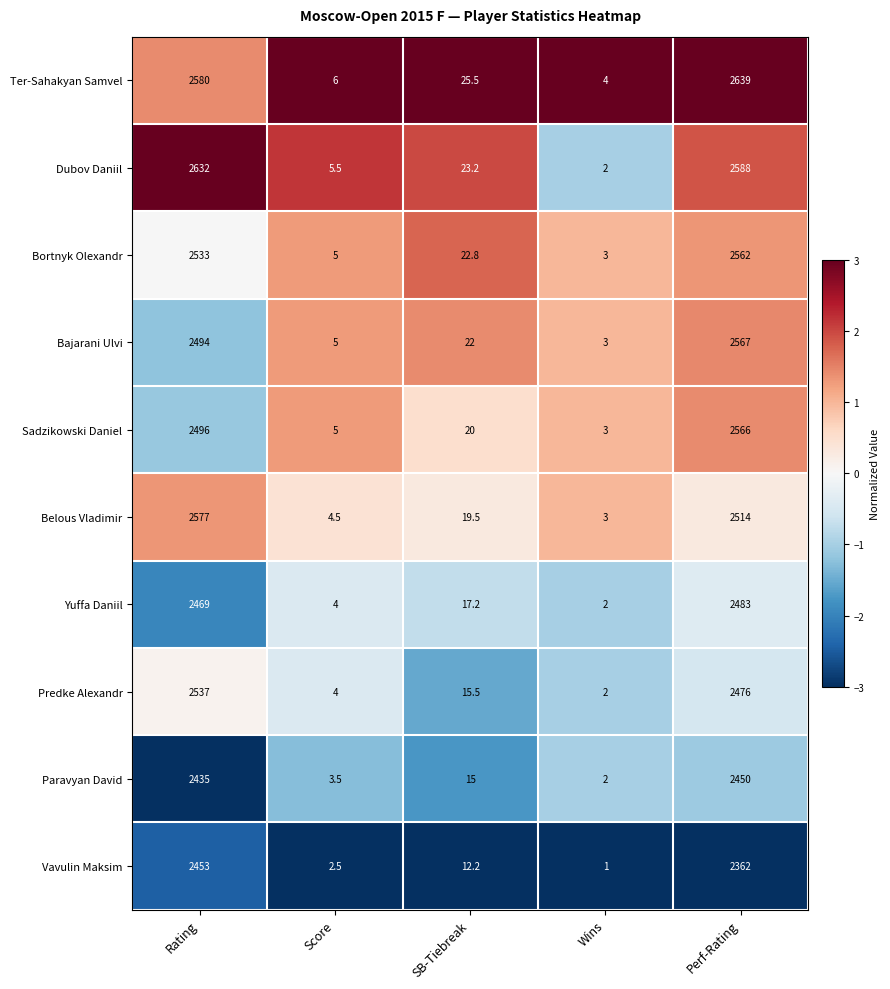

What value does the Predke Alexandr series have at Perf-Rating?

2476.0